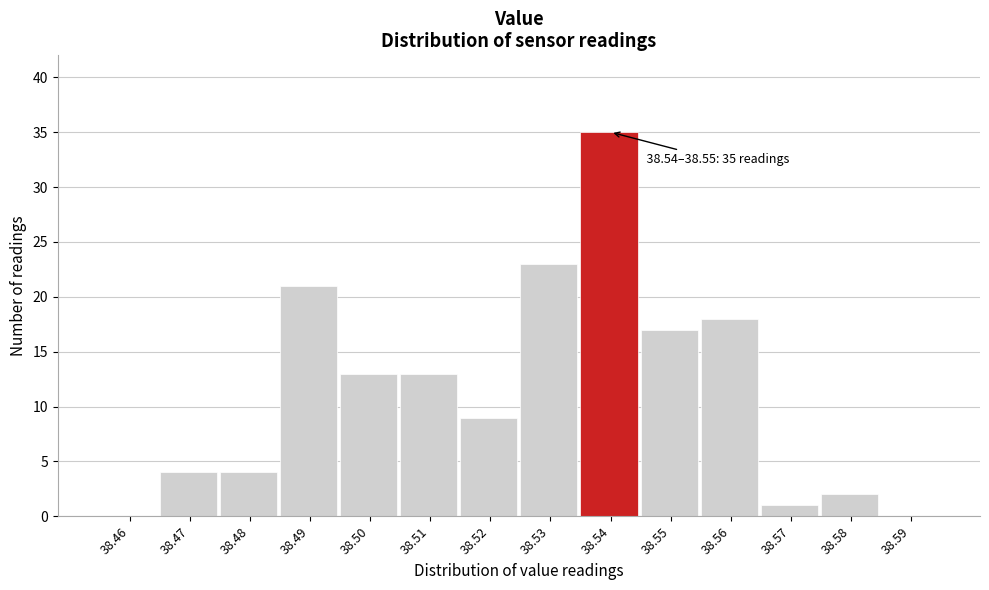

Reading left to right, extract all data points from this chart.

38.46=0	38.47=4	38.48=4	38.49=21	38.50=13	38.51=13	38.52=9	38.53=23	38.54=35	38.55=17	38.56=18	38.57=1	38.58=2	38.59=0